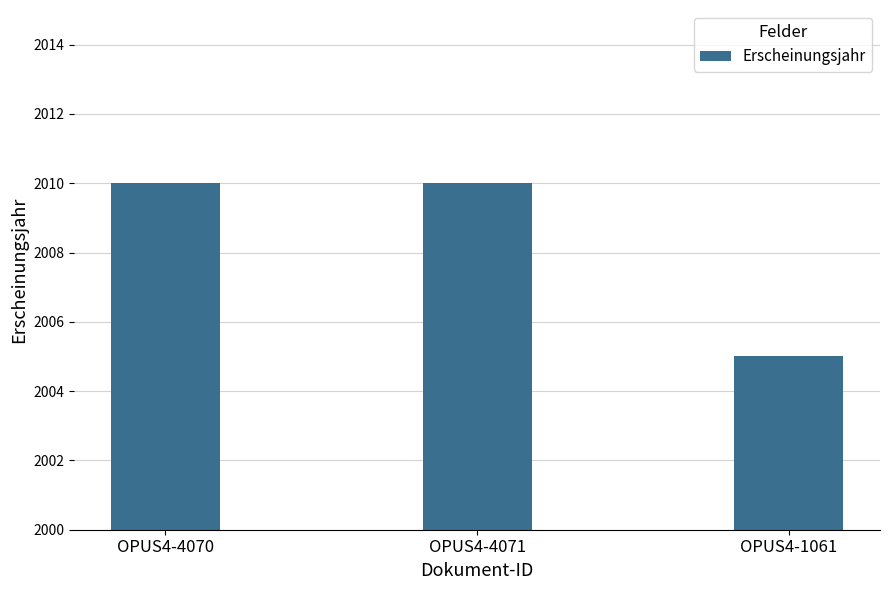

What position from the right is OPUS4-4071?

2